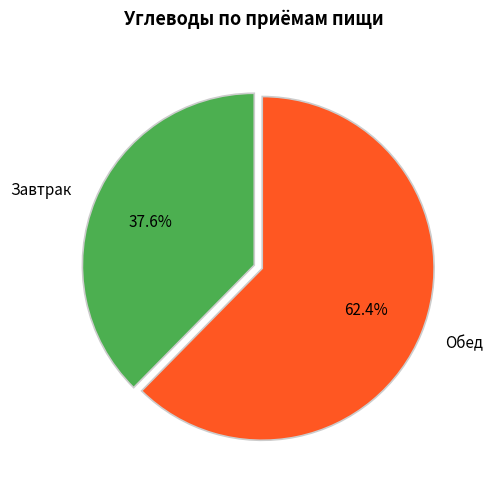

To the nearest percent, what is the combined percentage of Завтрак and Обед?

100%